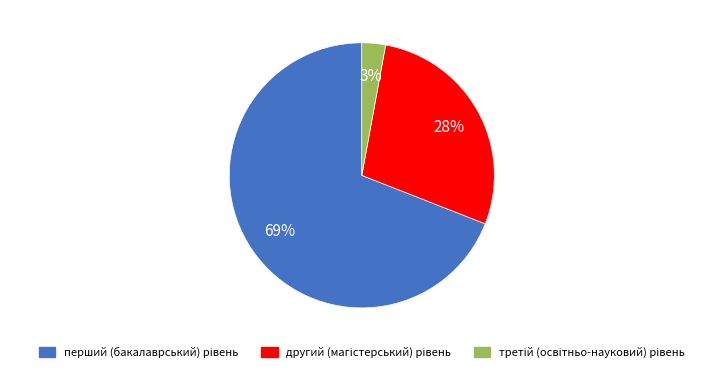

Is there any slice that represents more than half of the pie?

Yes